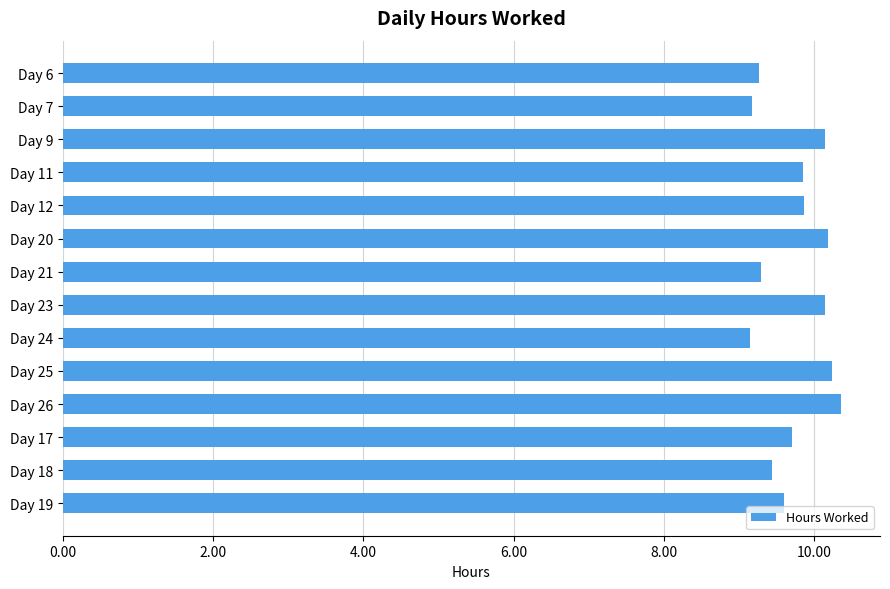

What is the label of the 5th bar from the top?

Day 12